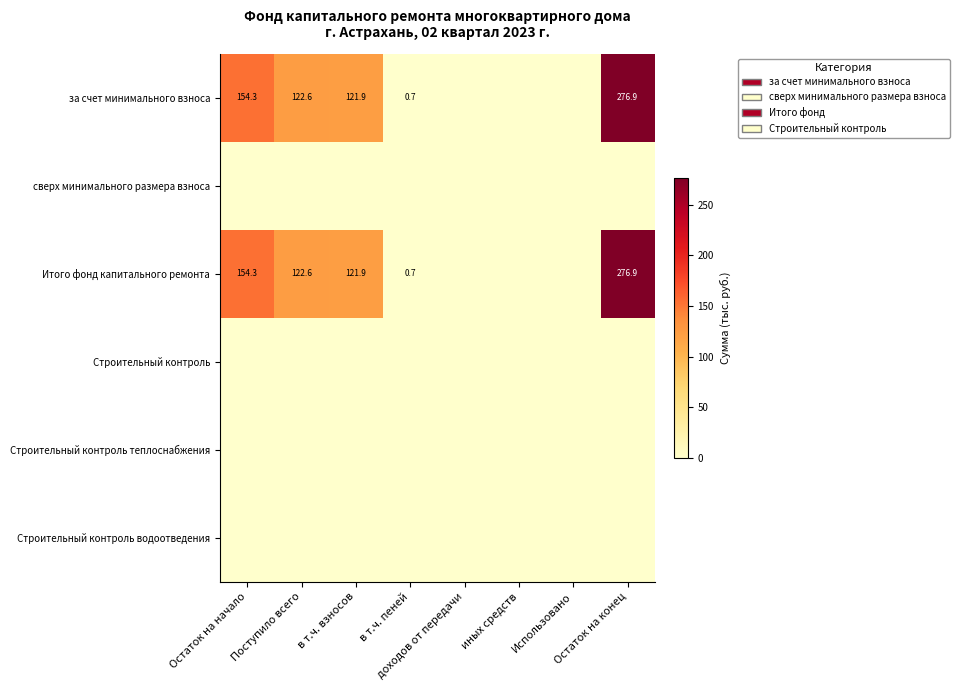

Between Поступило всего and иных средств, which is larger?

Поступило всего